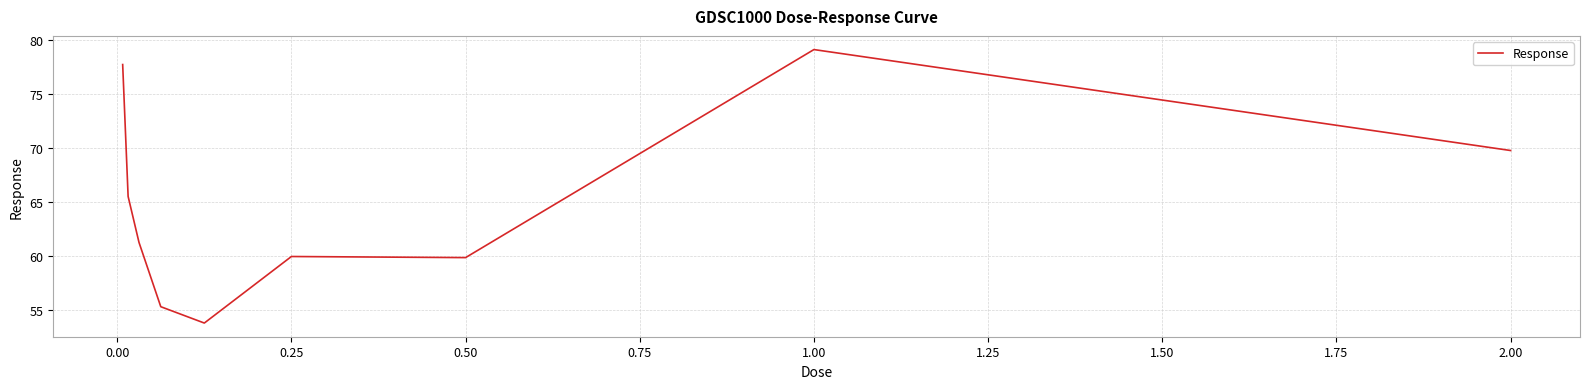

What is the minimum value shown in the chart?

53.8